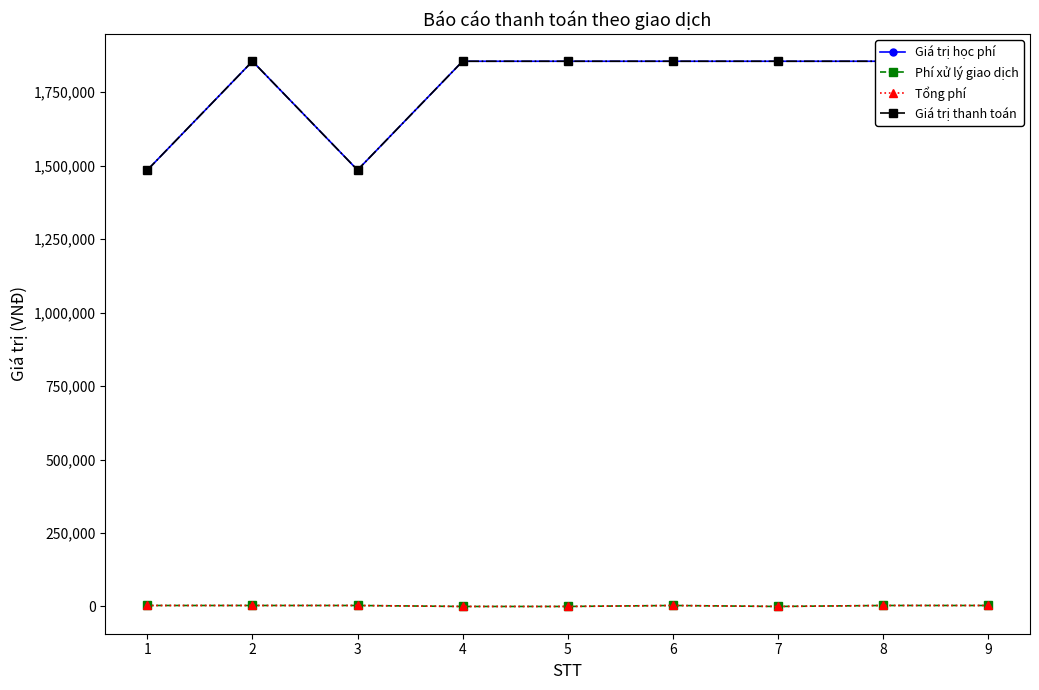

True or false: Phí xử lý giao dịch and Giá trị học phí intersect in this chart.

False